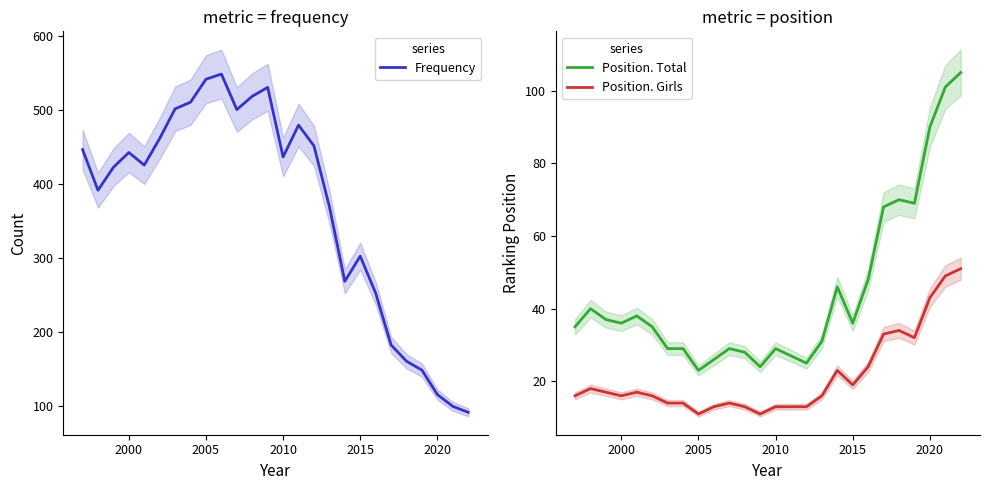

How many times do Position. Total and Frequency cross each other?

1